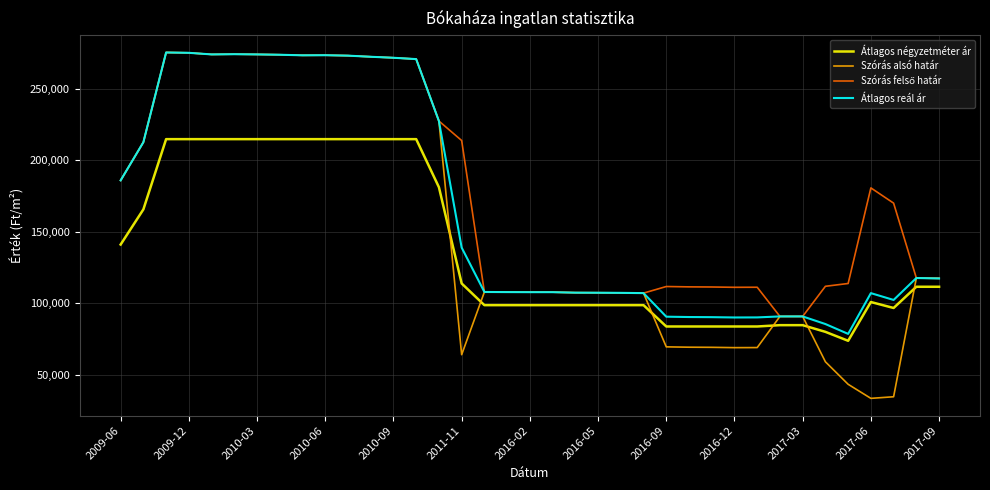

Which series ends up on top after the final intersection of Szórás alsó határ and Átlagos négyzetméter ár?

Szórás alsó határ